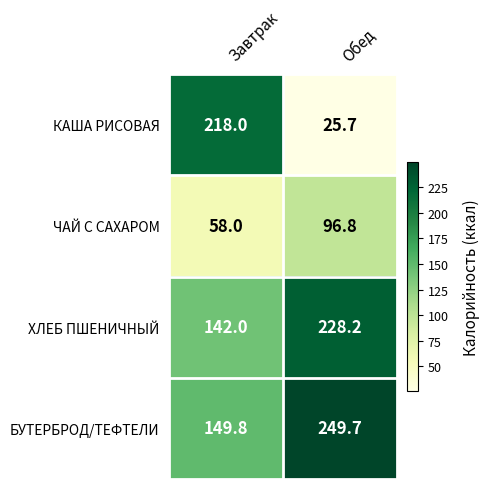

Is the value of ЧАЙ С САХАРОМ at Завтрак greater than the value of БУТЕРБРОД/ТЕФТЕЛИ at Обед?

No